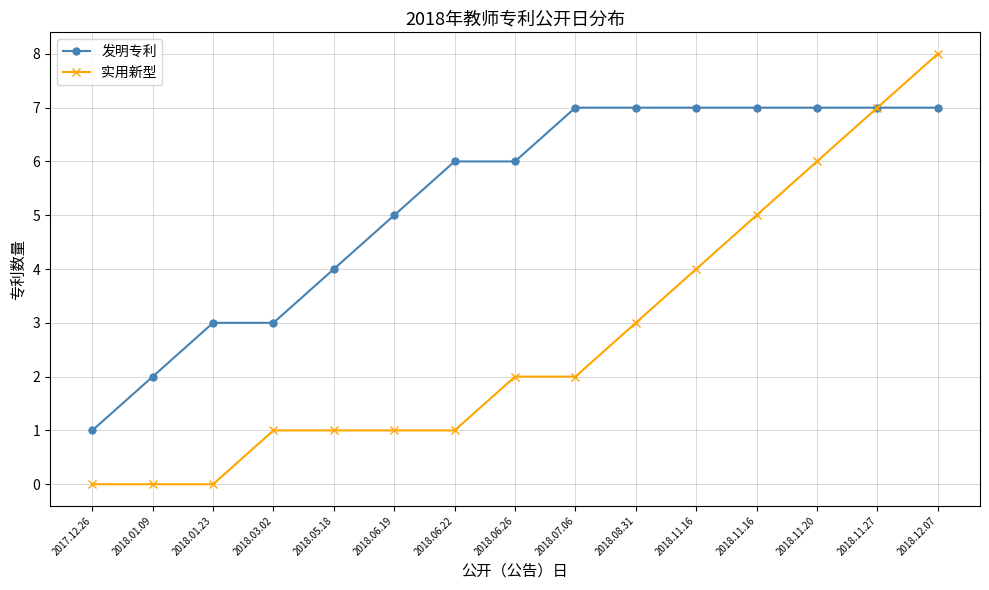

Is the value of 实用新型 at 2018.01.23 greater than the value of 发明专利 at 2018.05.18?

No